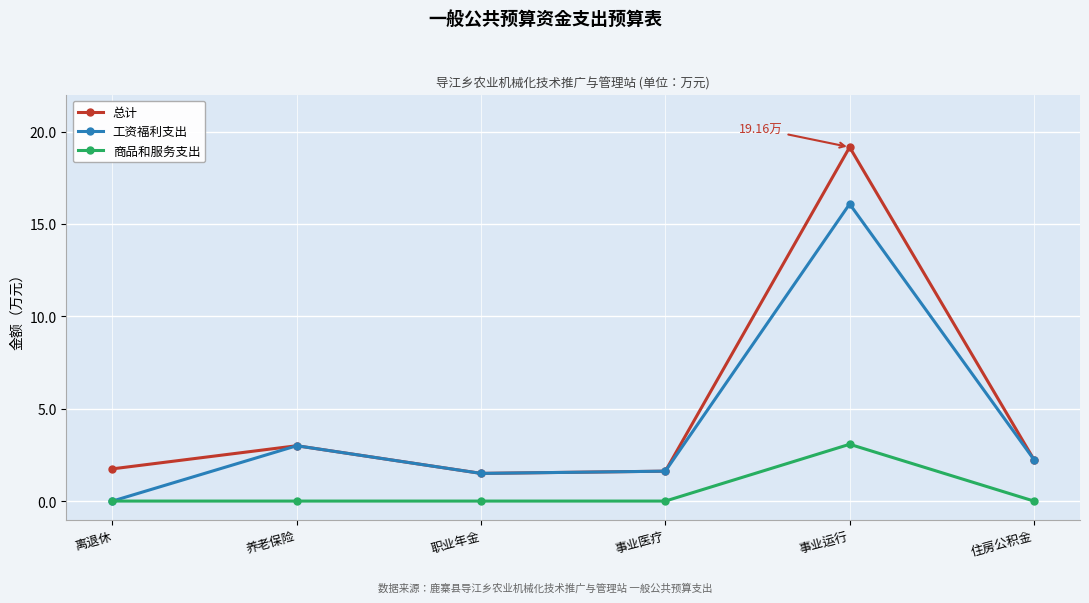

How many data points in 工资福利支出 are less than 2?

3